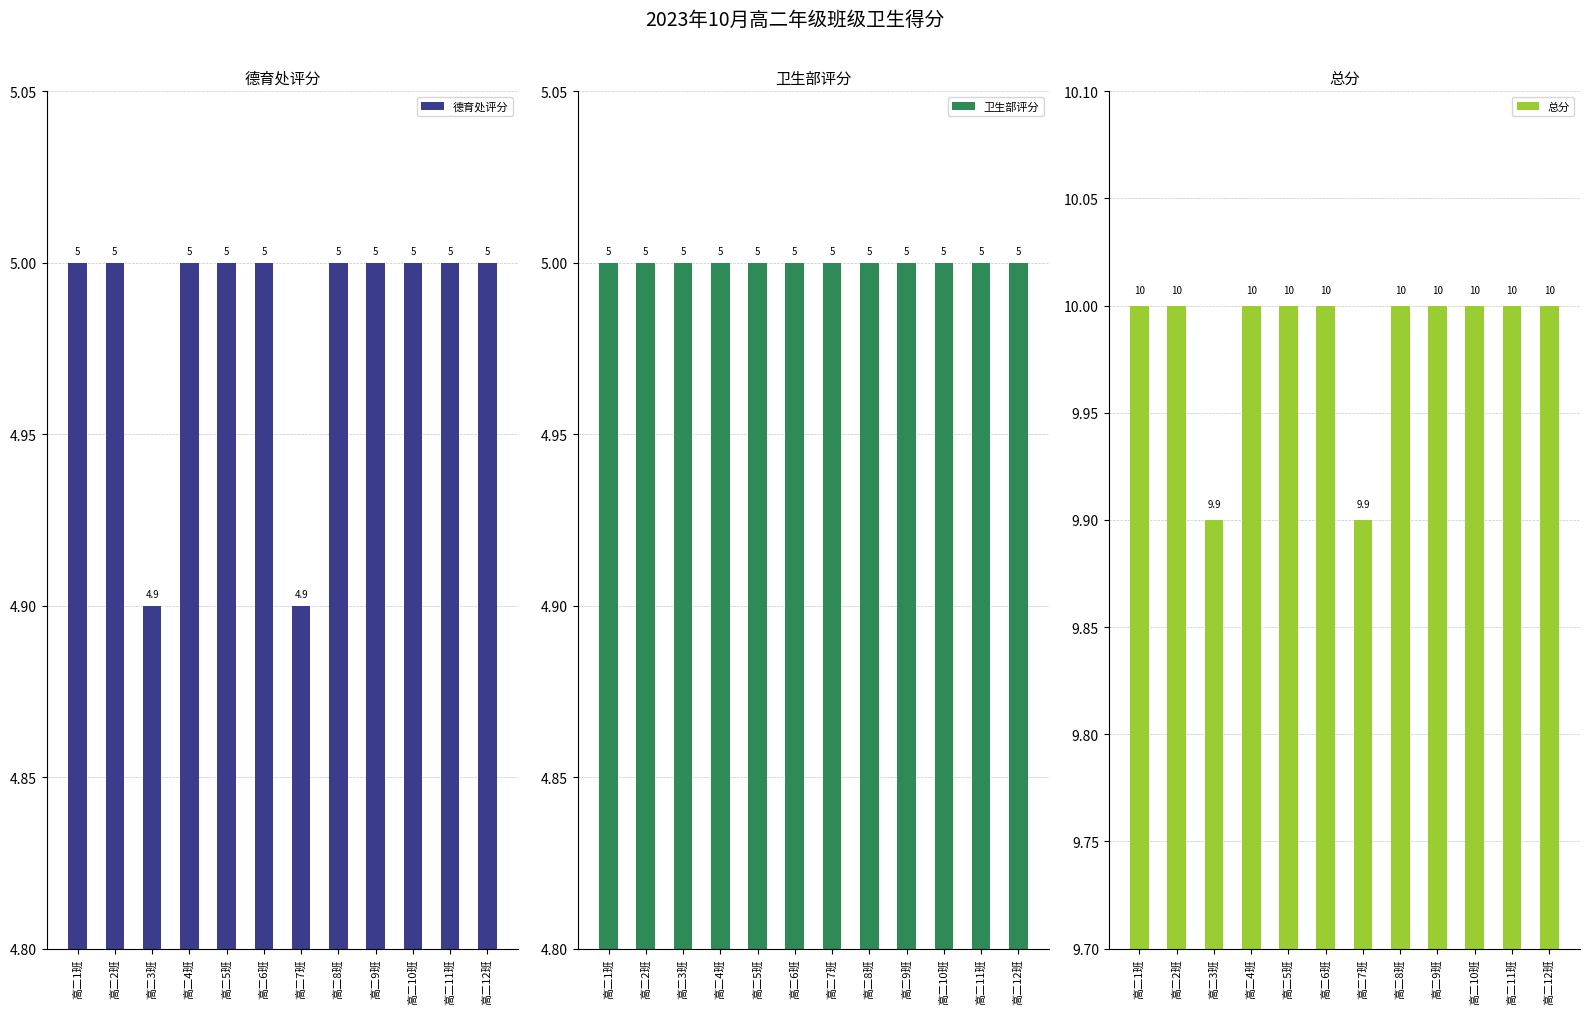

Between 高二2班 and 高二12班, which series saw the biggest shift?

德育处评分